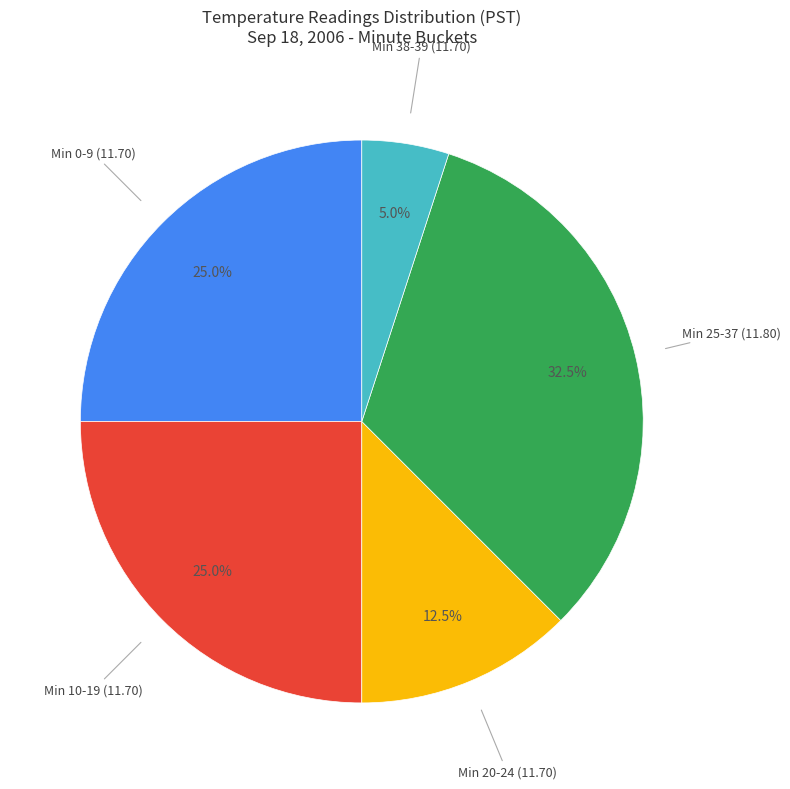

Is there a majority slice in this chart?

No